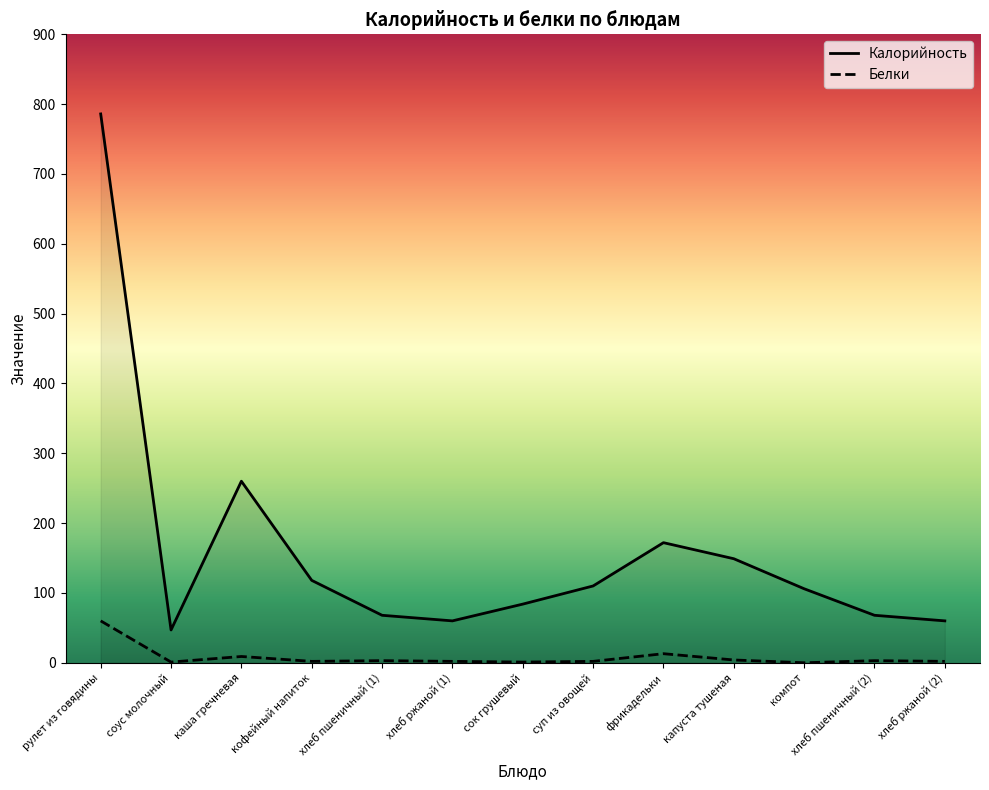

What is the sum of the Калорийность values at сок грушевый and хлеб пшеничный (1)?

152